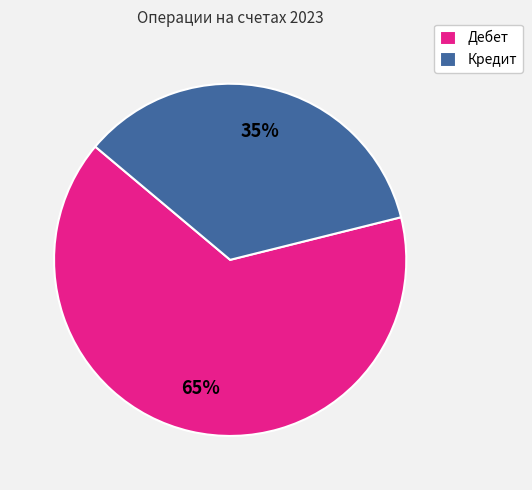

Which has a higher value, Дебет or Кредит?

Дебет